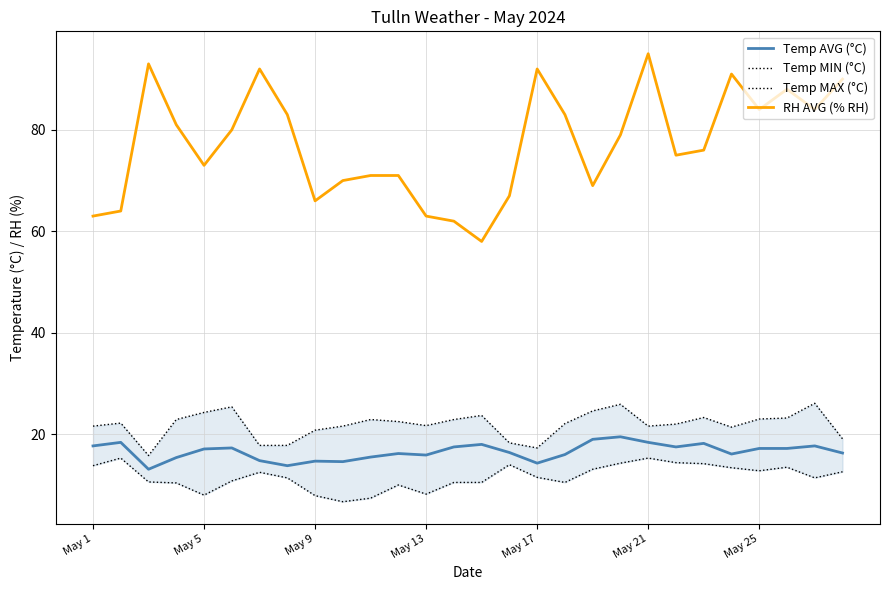

How many data points does each series have?

28